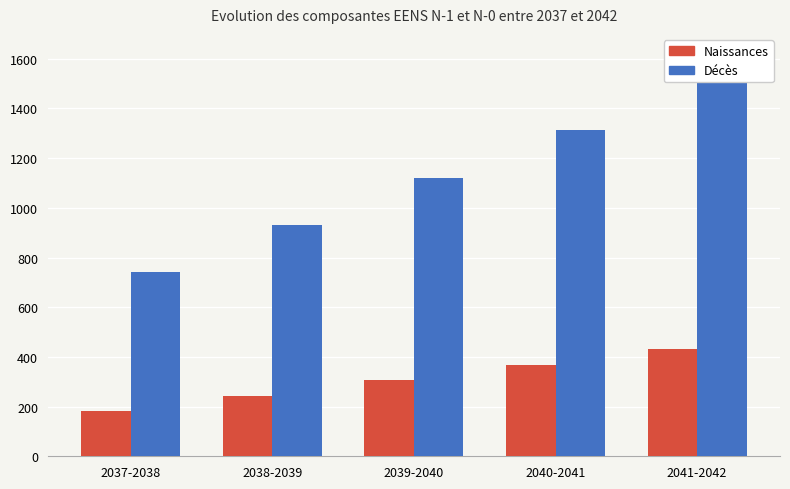

List the labels in order of Naissances value, smallest first.

2037-2038, 2038-2039, 2039-2040, 2040-2041, 2041-2042